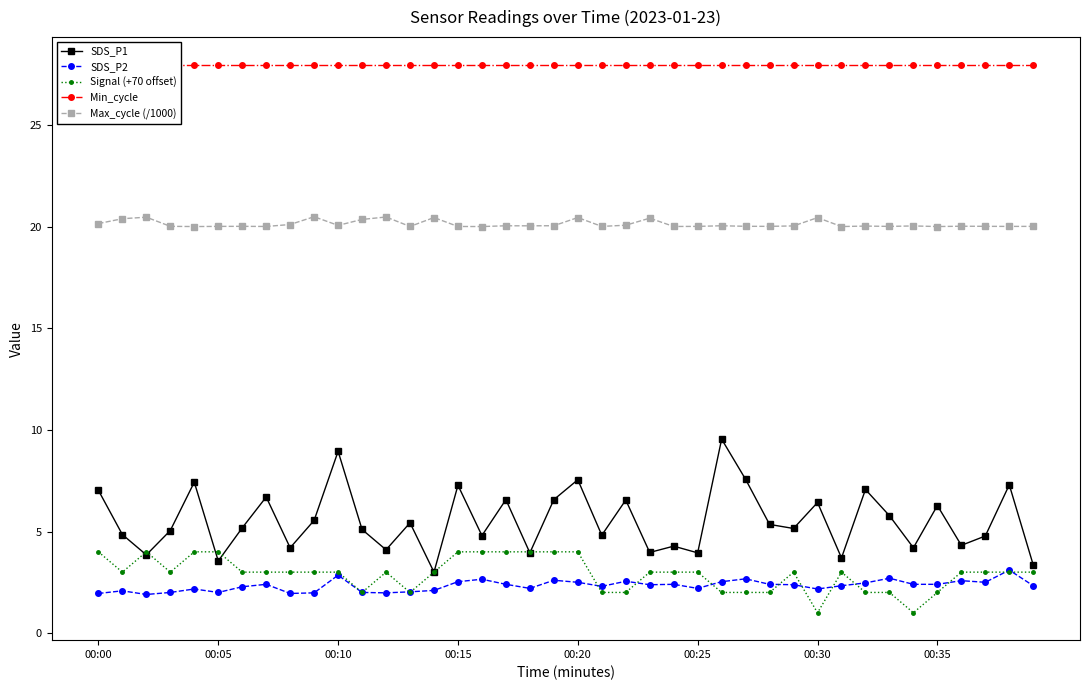

What is the sum of all Max_cycle (/1000) values?

805.4